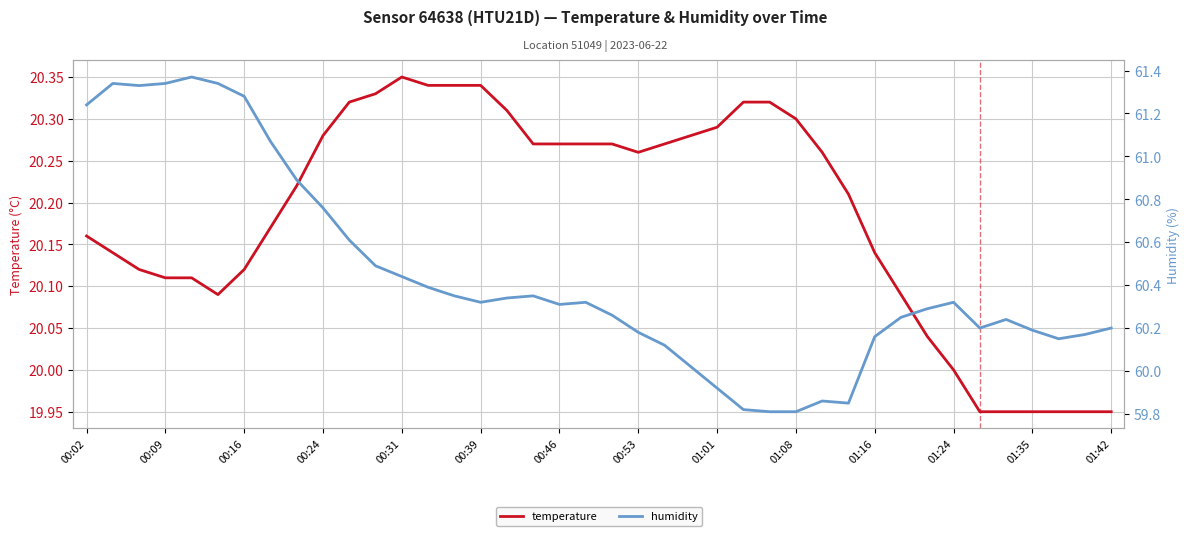

What are all the series names shown in the legend?

temperature, humidity